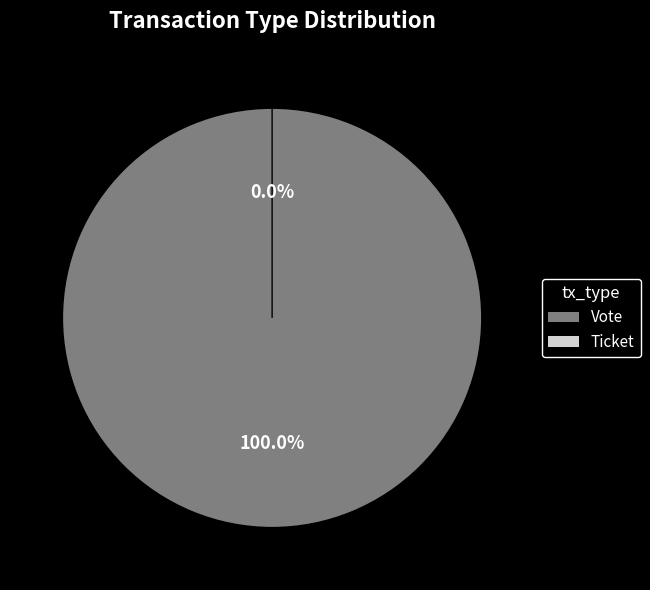

Which has a higher value, Ticket or Vote?

Vote